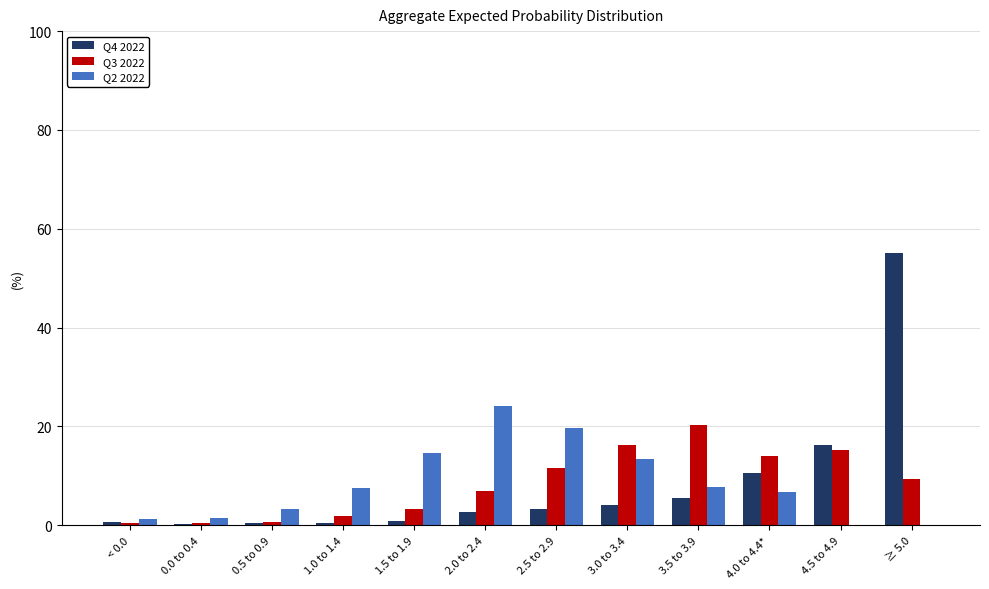

At which category is the sum across all series the highest?

≥ 5.0